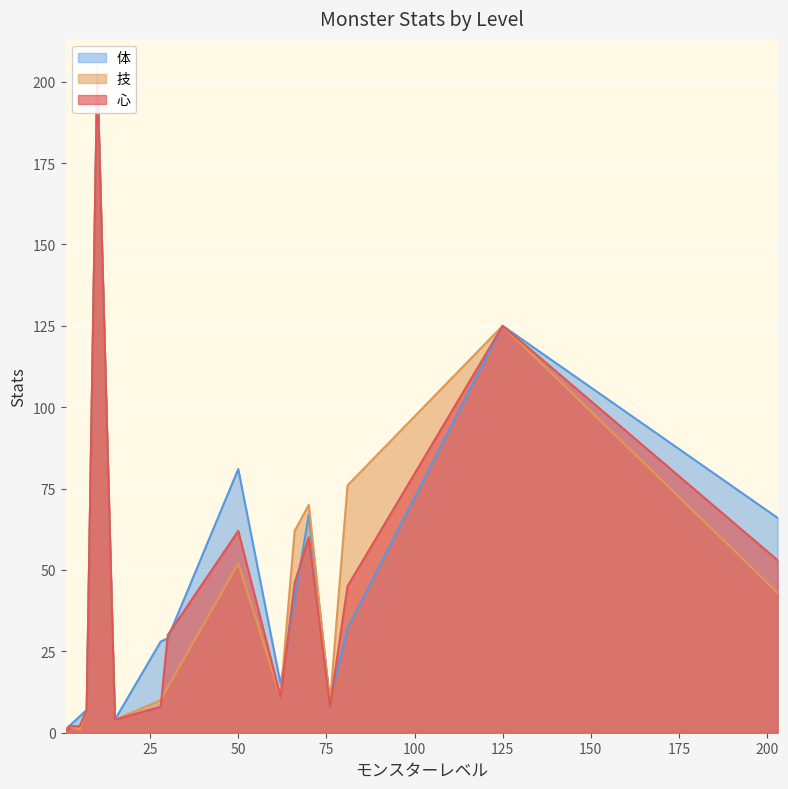

Which series ends up on top after the final intersection of 心 and 体?

体